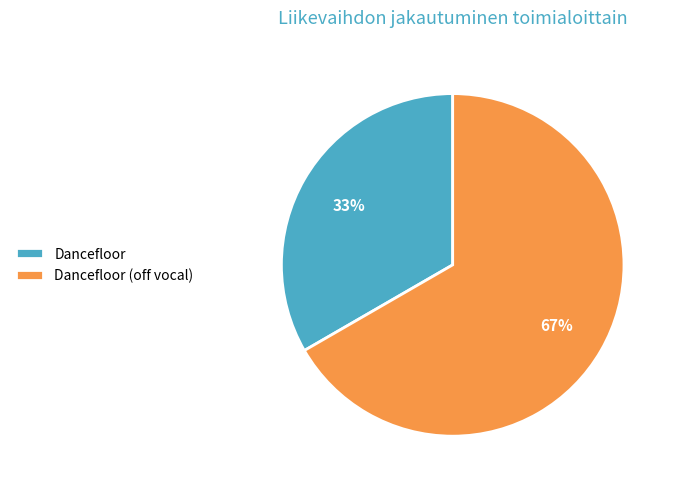

Which category accounts for the majority?

Dancefloor (off vocal)